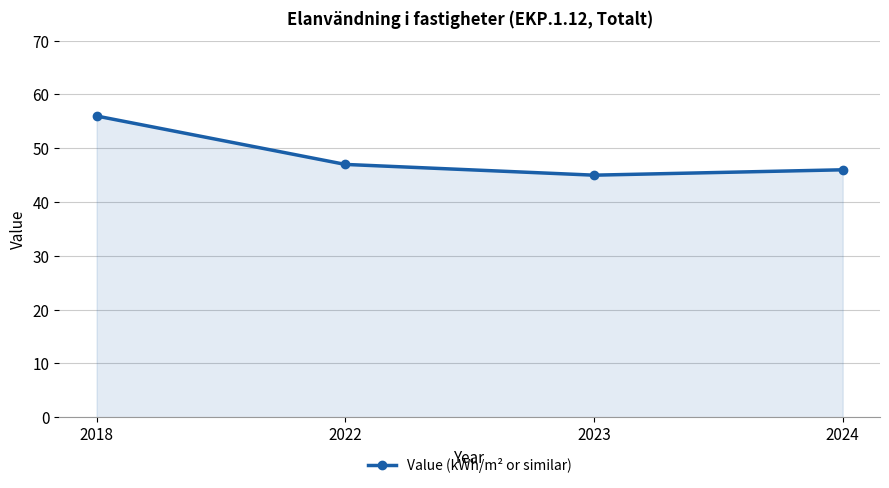

True or false: the data has more than 1 interior local peaks.

False